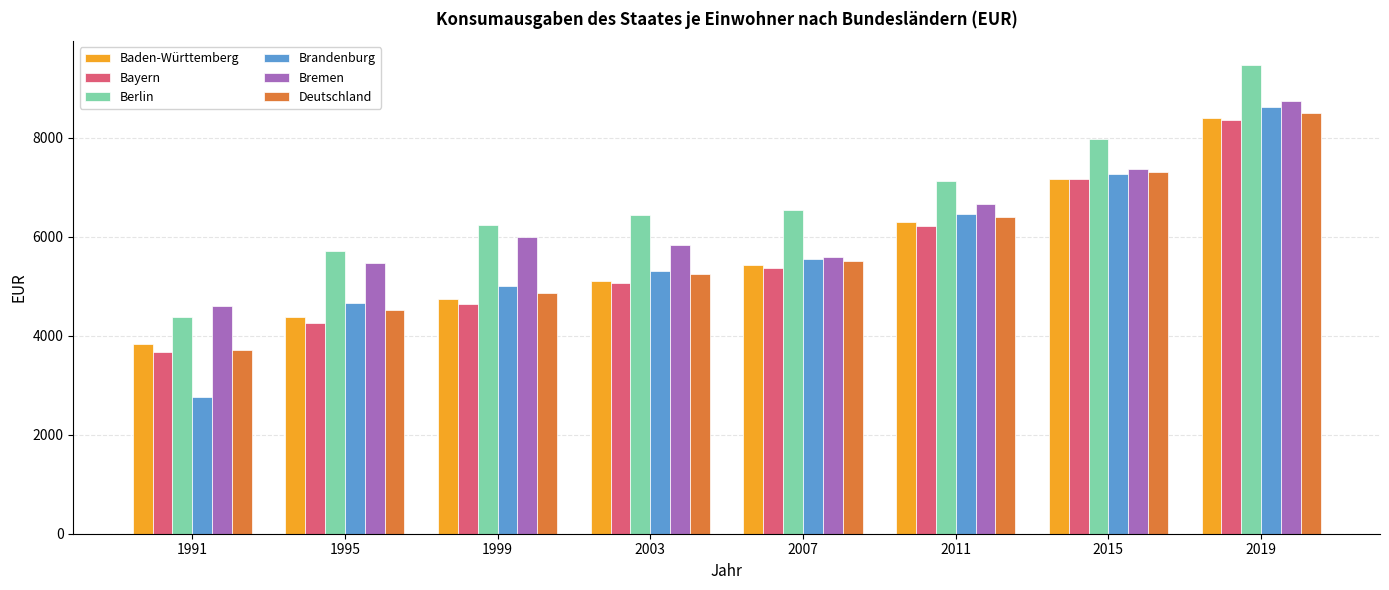

What is the approximate value of Brandenburg at 2015, to the nearest 10?

7260